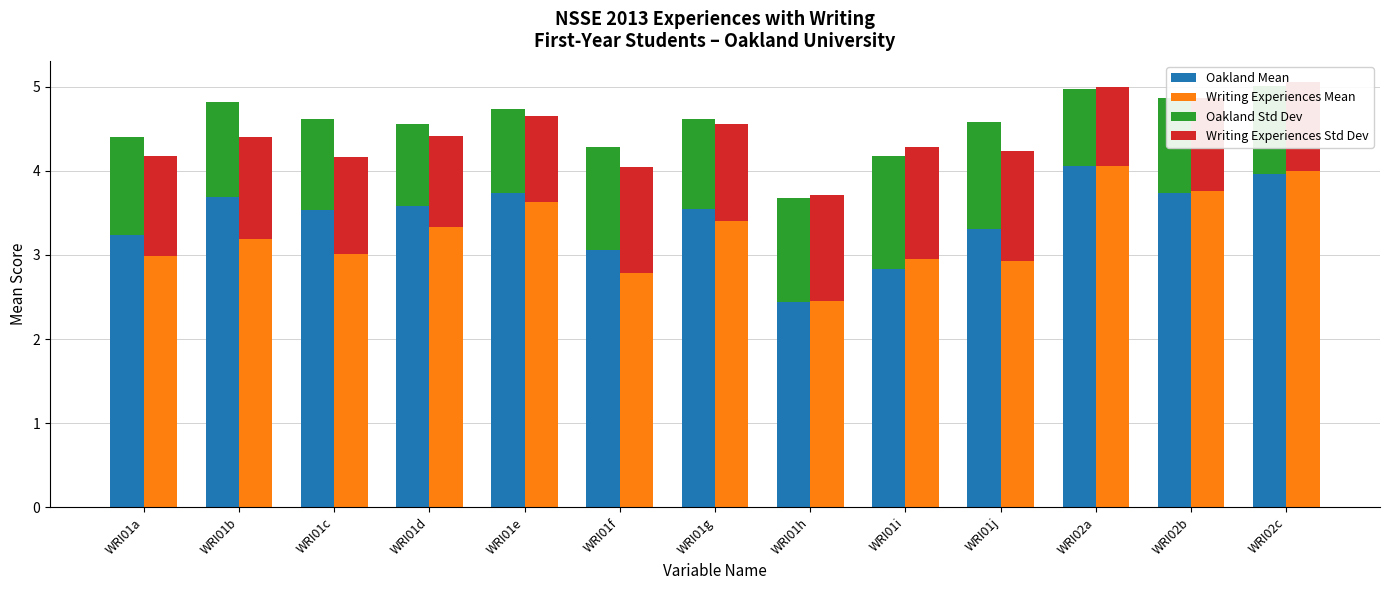

At which category does the chart reach its peak across all series?

WRI02a